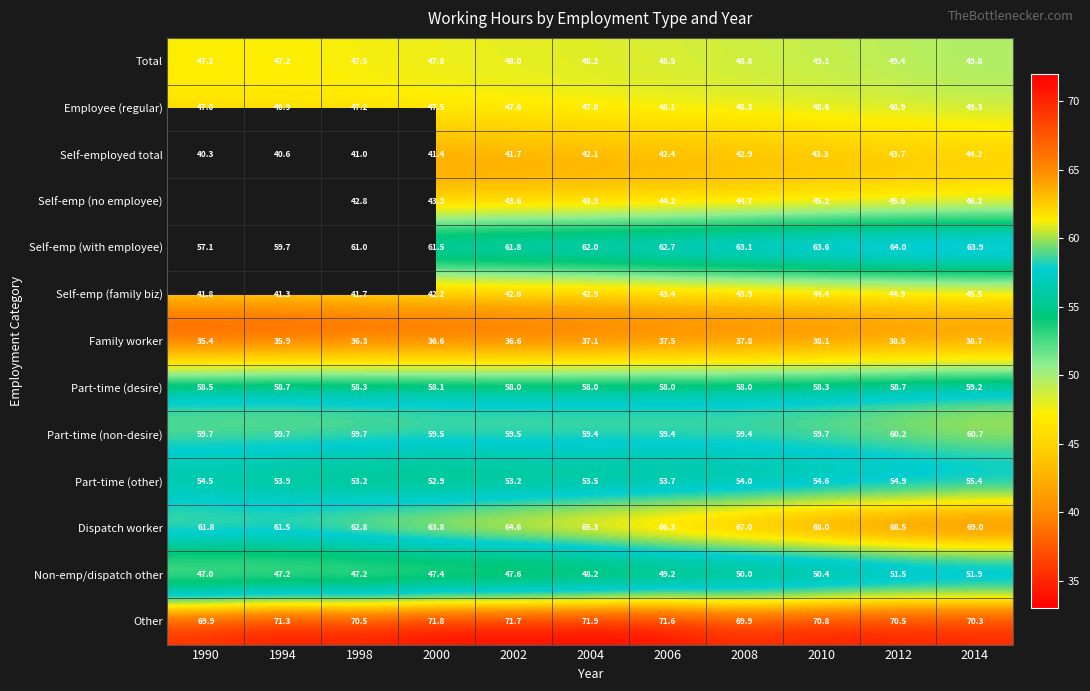

How many distinct data groups are displayed?

13